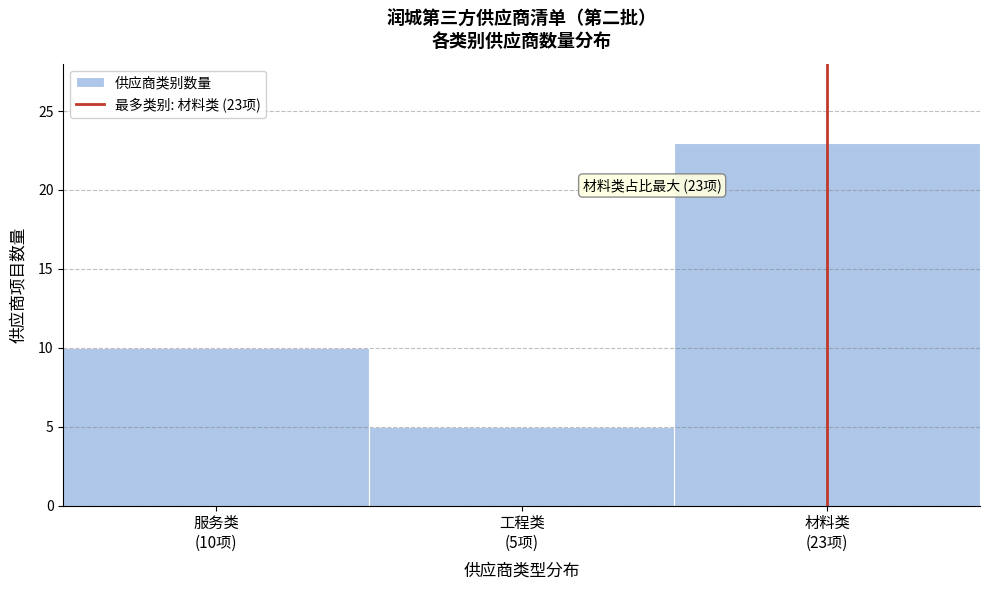

Reading left to right, what are all the values shown in this chart?

10	5	23